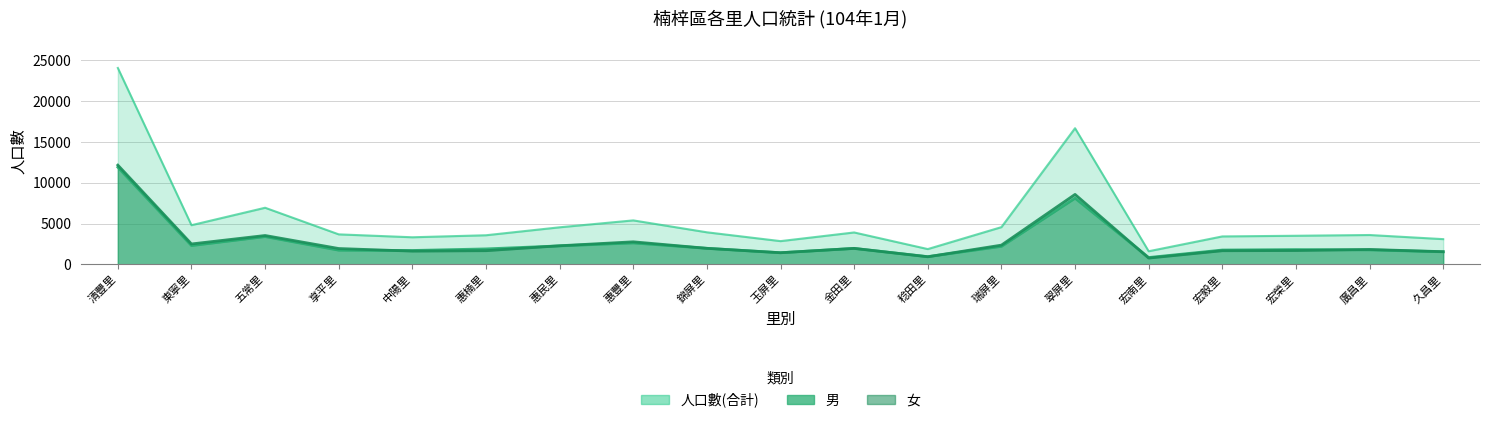

What is the difference between the second highest and minimum values in the 男 series?

7272